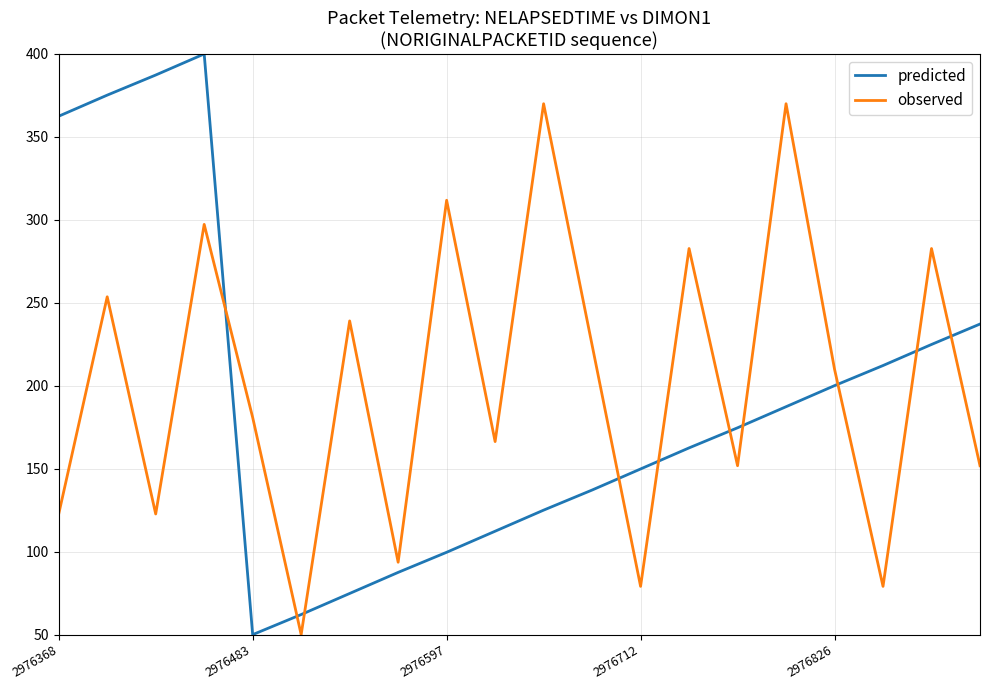

What is the highest value of the predicted series?

400.0